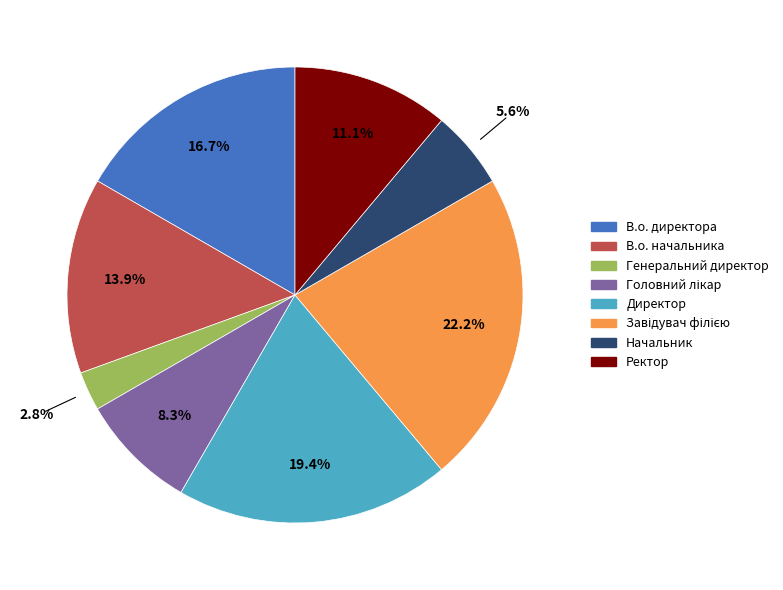

Is В.о. директора the majority of the pie?

No